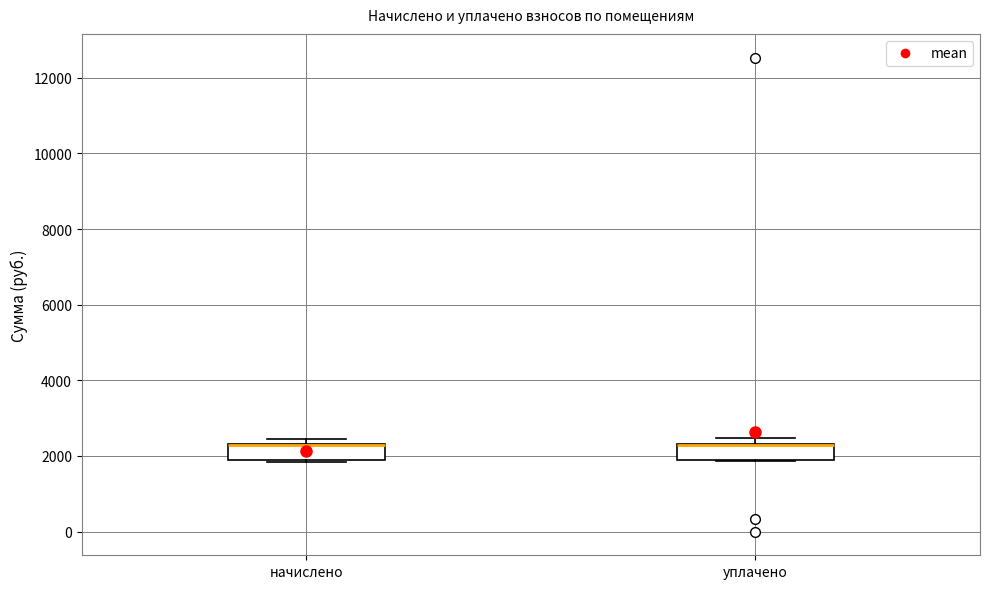

Reading left to right, transcribe this box plot: for each box, give where its median line is, the range the box spans, and where its two whiskers end, as read against the y-axis. The values are not printed on the chart, so give them approximately, as read against the axis.

начислено: median 2200 (drawn on the box's upper edge), box 1800 to 2400, whiskers 1800 to 2400 (just above the box's upper edge)
уплачено: median 2200 (drawn on the box's upper edge), box 1800 to 2400, whiskers 1800 to 2400 (just above the box's upper edge)